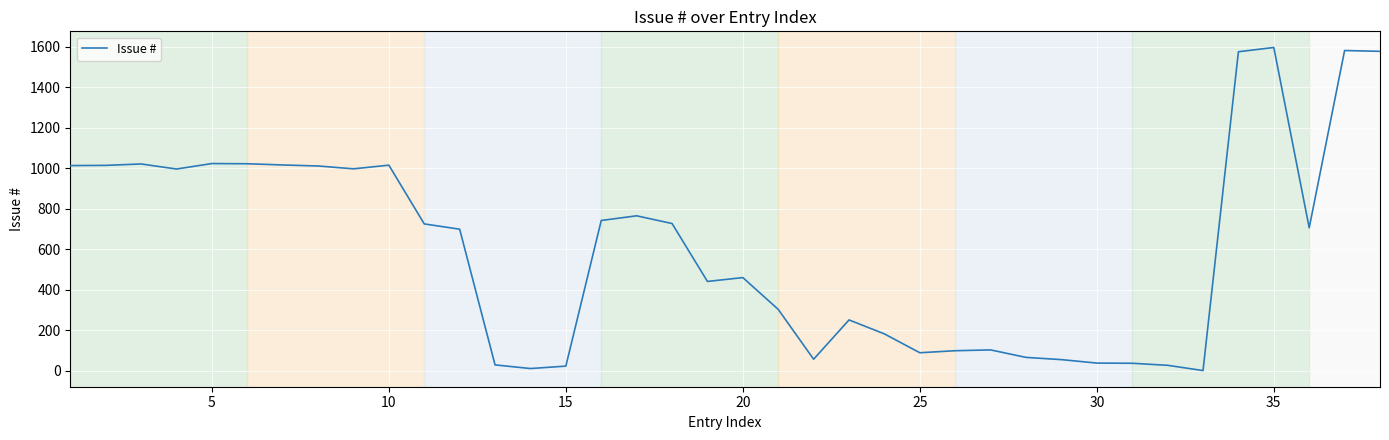

What is the maximum value shown in the chart?

1596